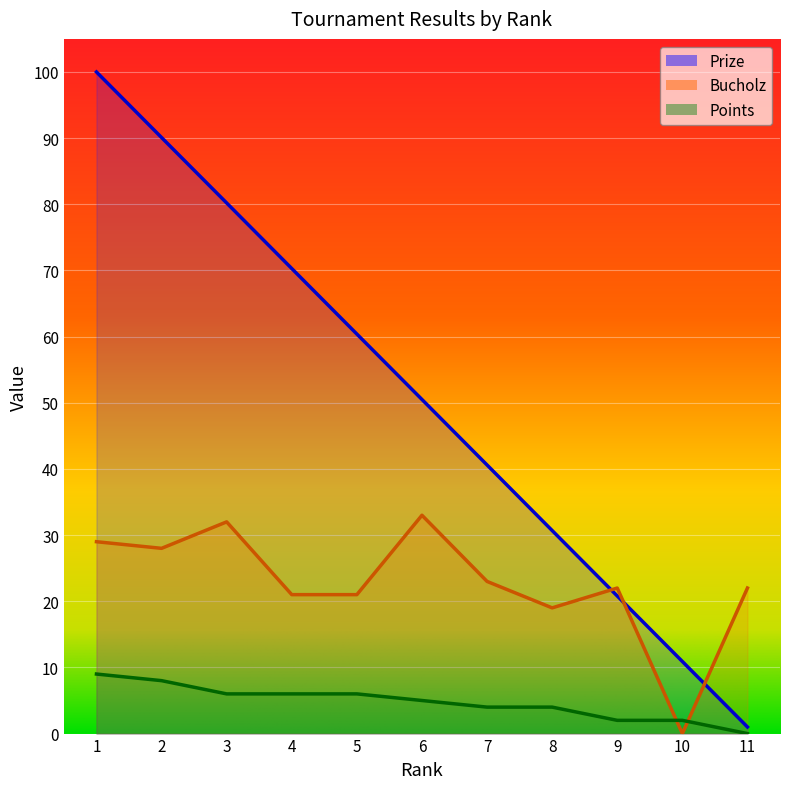

What is the spread (max minus min) of values at 9?

20.0